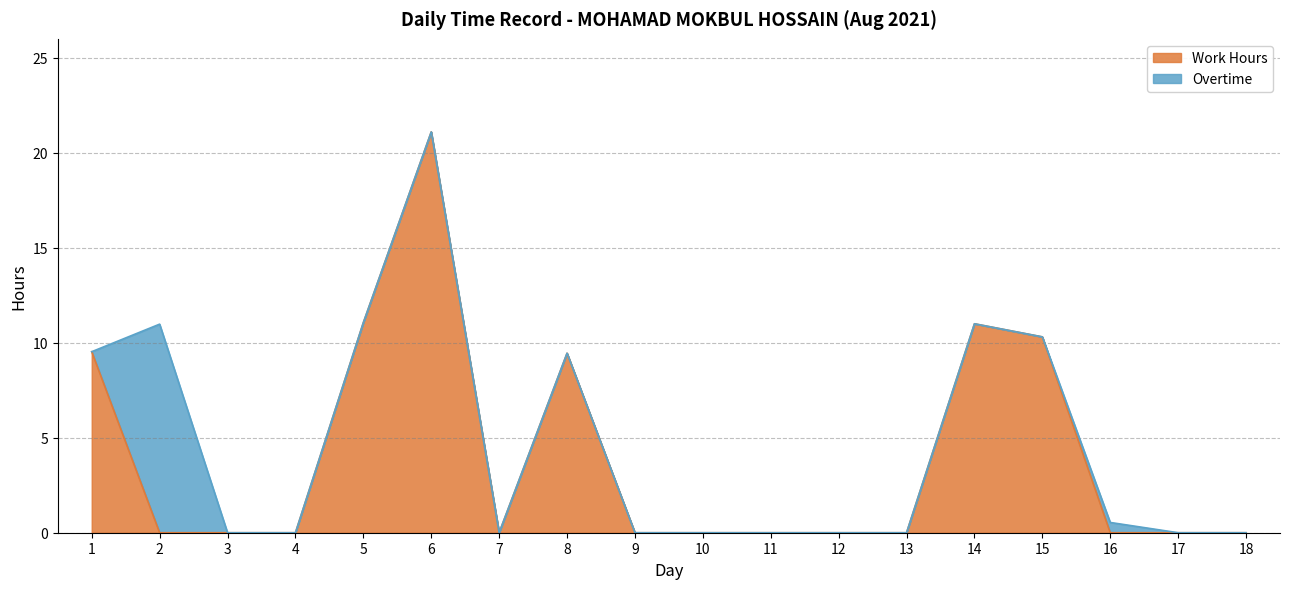

List the labels in order of value, largest first.

6, 5, 14, 15, 1, 8, 2, 3, 4, 7, 9, 10, 11, 12, 13, 16, 17, 18